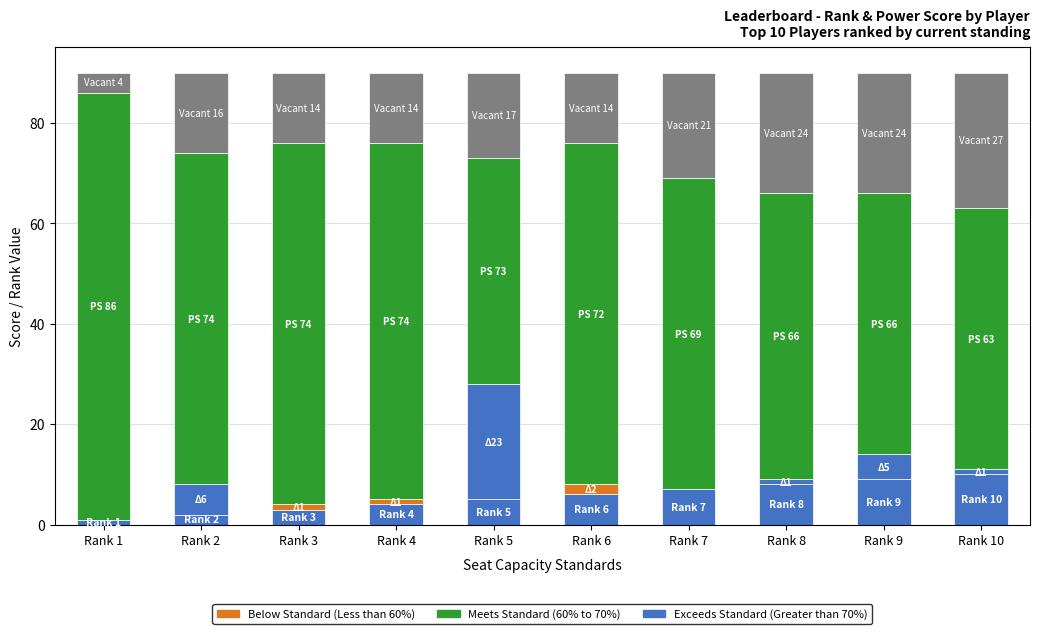

Are the bars grouped side by side (vs. stacked)?

No